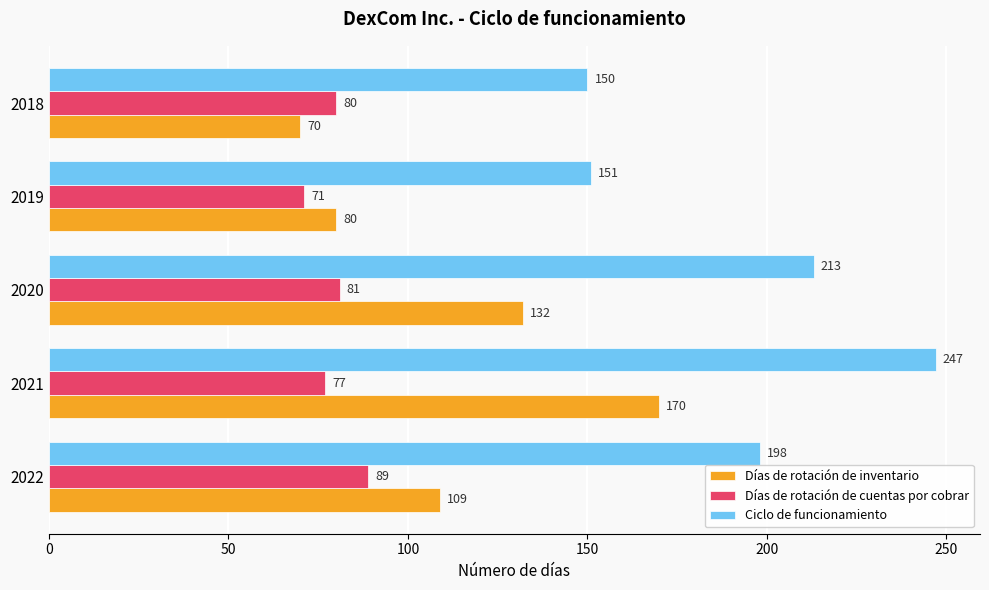

Rank the series by their maximum value, from lowest to highest.

Días de rotación de cuentas por cobrar, Días de rotación de inventario, Ciclo de funcionamiento